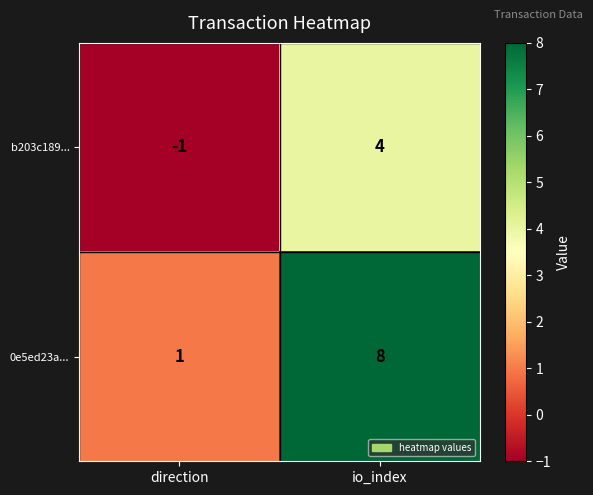

List the series in order of their peak value, highest first.

0e5ed23a..., b203c189...